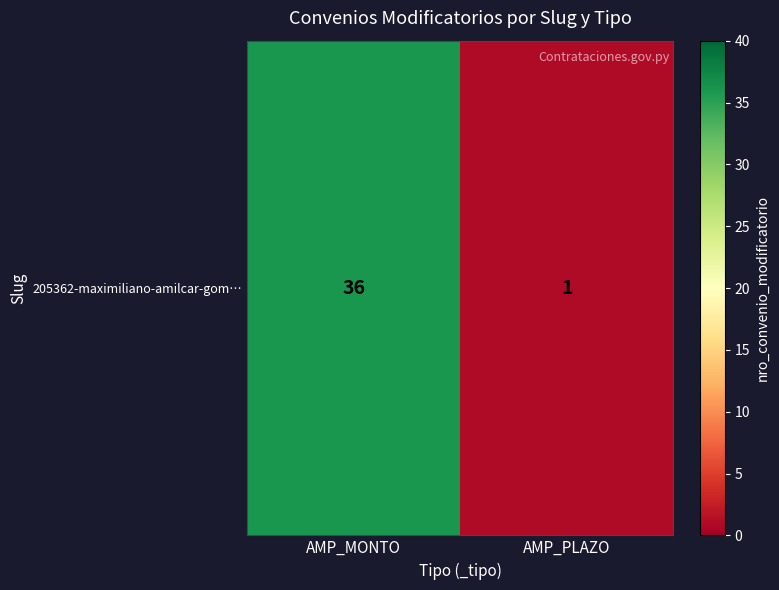

Reading left to right, extract all data points from this chart.

AMP_MONTO=36	AMP_PLAZO=1